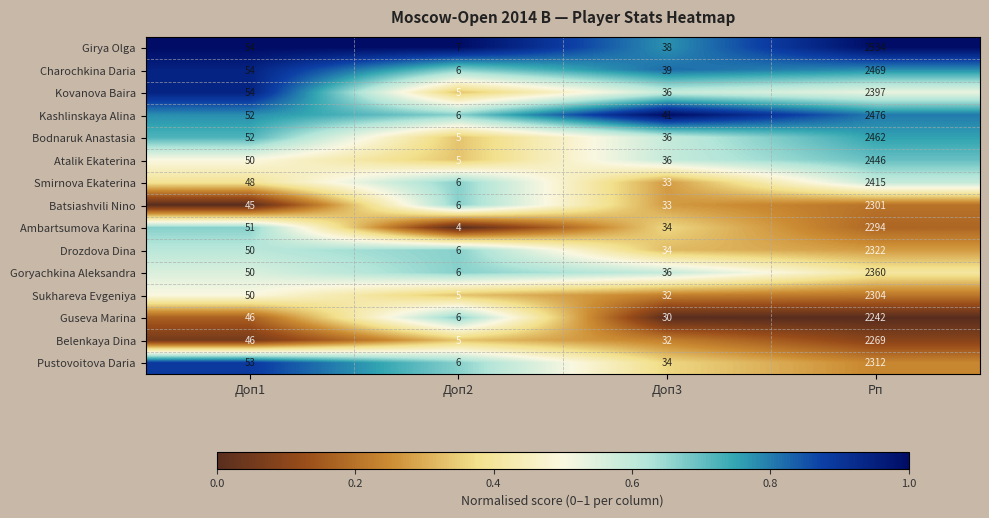

At which label is Guseva Marina closest to 1124?

Доп1